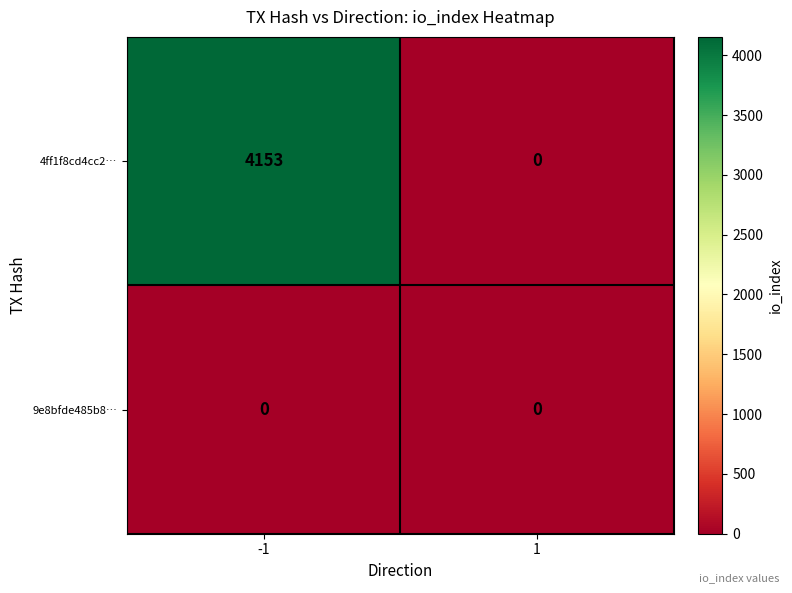

The 4ff1f8cd4cc2… series shows 0 at 1. True or false?

True